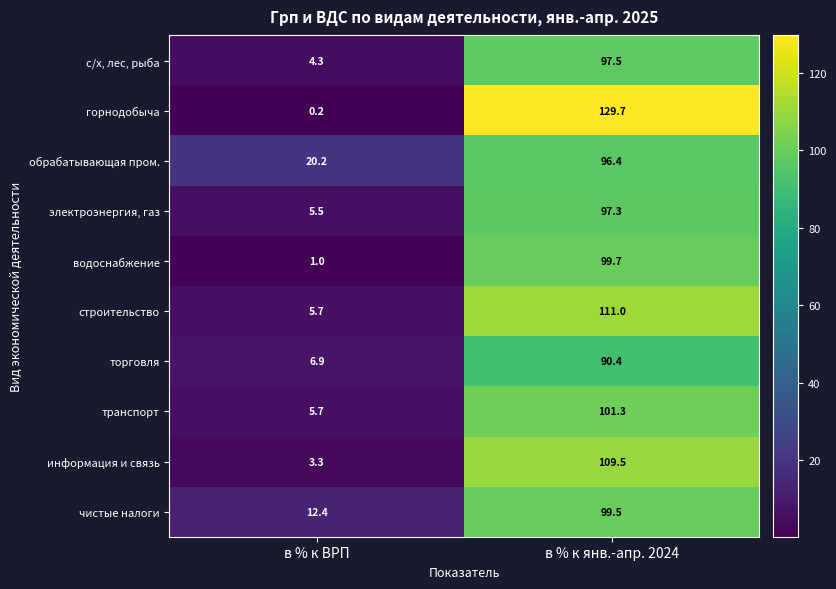

Rank the series at в % к янв.-апр. 2024 from highest to lowest value.

горнодобыча, строительство, информация и связь, транспорт, водоснабжение, чистые налоги, с/х, лес, рыба, электроэнергия, газ, обрабатывающая пром., торговля